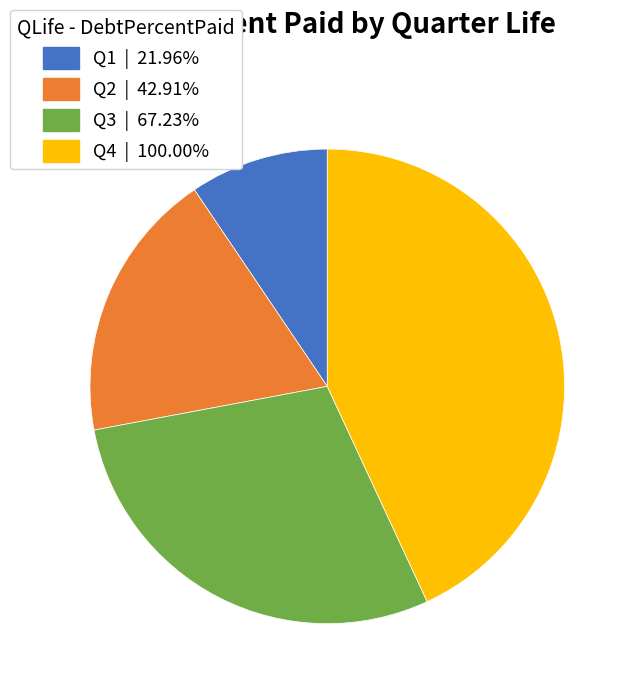

Rank the categories by value from highest to lowest.

Q4, Q3, Q2, Q1